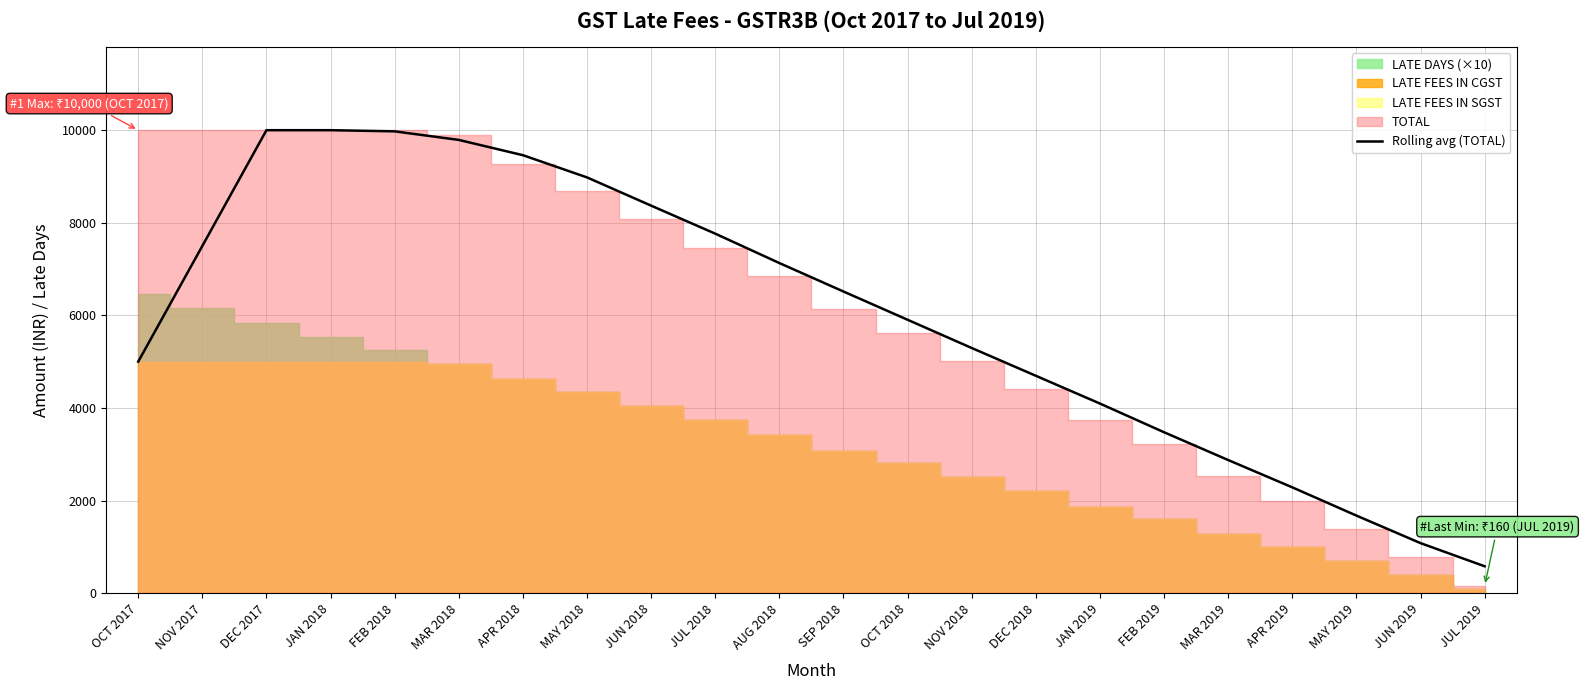

Which has a higher value, JAN 2019 or NOV 2017?

NOV 2017